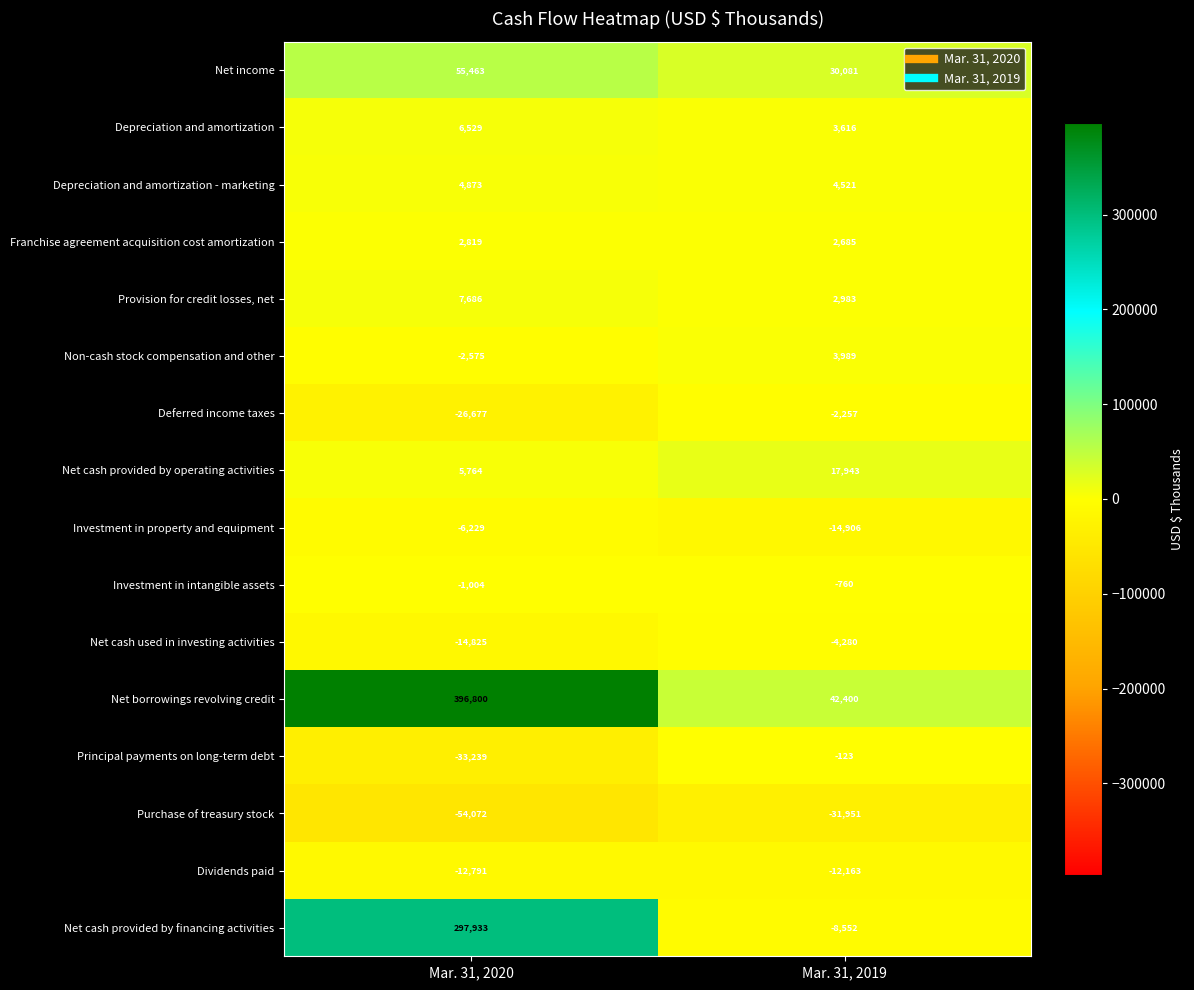

Which series has the largest total across all categories?

Net borrowings revolving credit